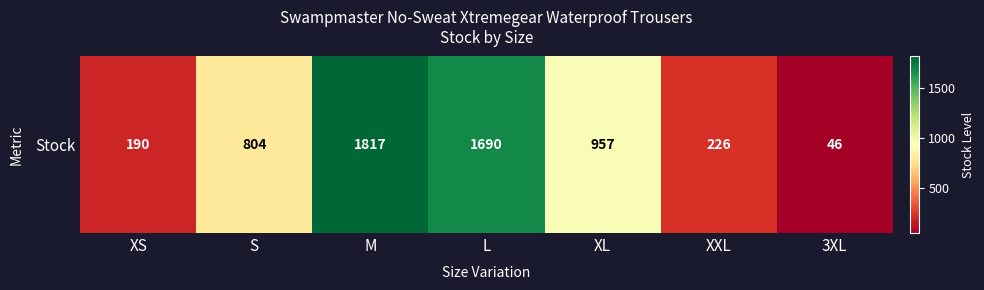

Reading left to right, transcribe all the data shown in this chart.

190	804	1817	1690	957	226	46